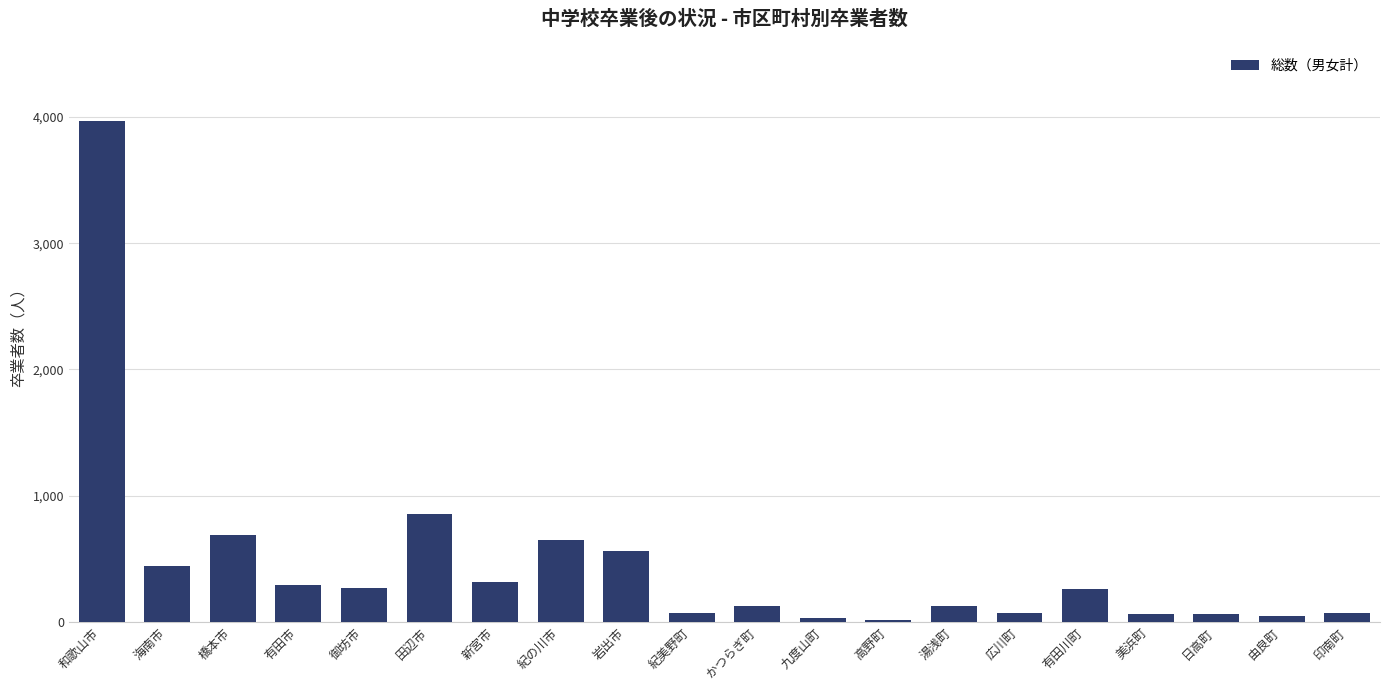

What is the change in value from 橋本市 to 御坊市?

-418